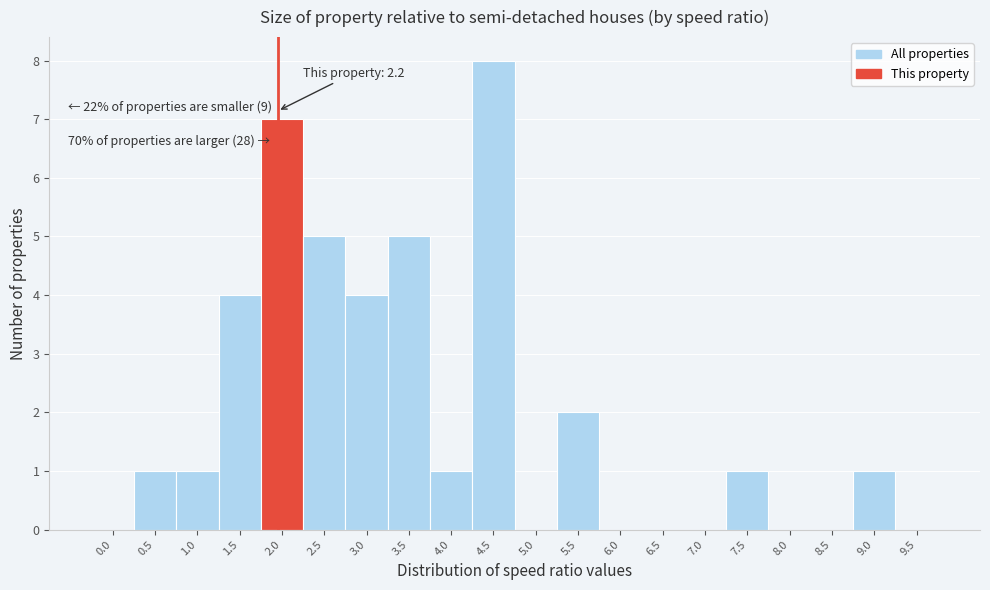

Reading left to right, extract all data points from this chart.

0.0=0	0.5=1	1.0=1	1.5=4	2.0=7	2.5=5	3.0=4	3.5=5	4.0=1	4.5=8	5.0=0	5.5=2	6.0=0	6.5=0	7.0=0	7.5=1	8.0=0	8.5=0	9.0=1	9.5=0